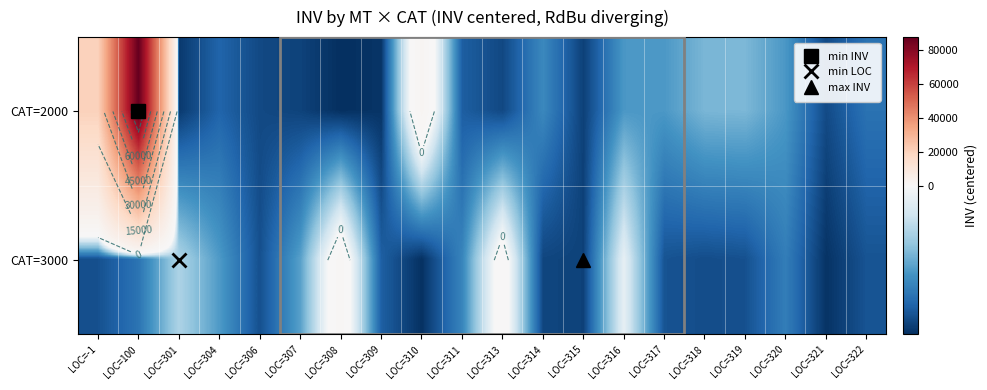

What is the difference between the maximum and minimum values in the CAT=2000 series?

91776.0